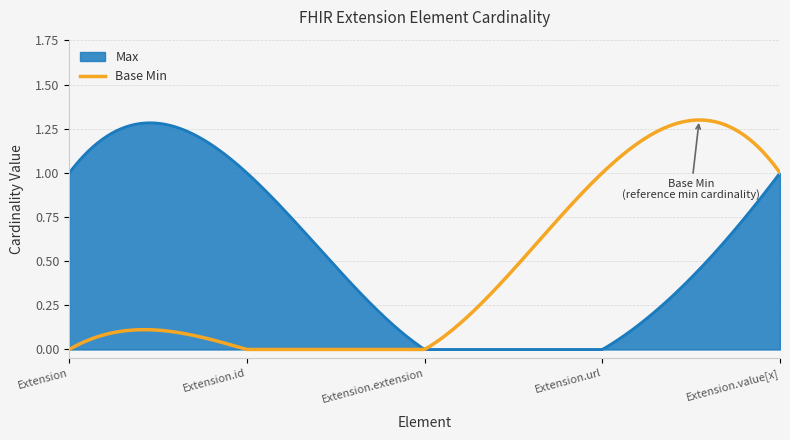

Between Extension.id and Extension.extension, which series saw the biggest shift?

Max